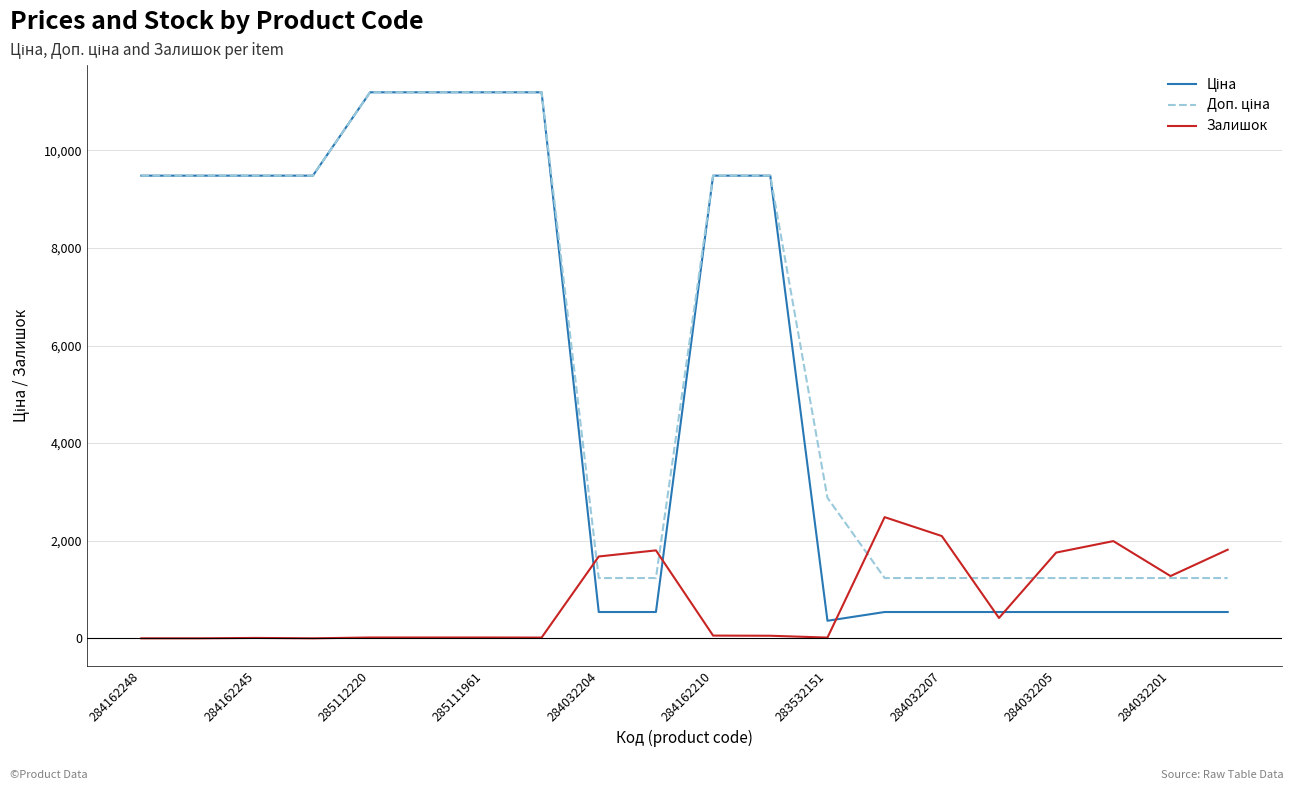

What is the maximum value for Залишок?

2483.0